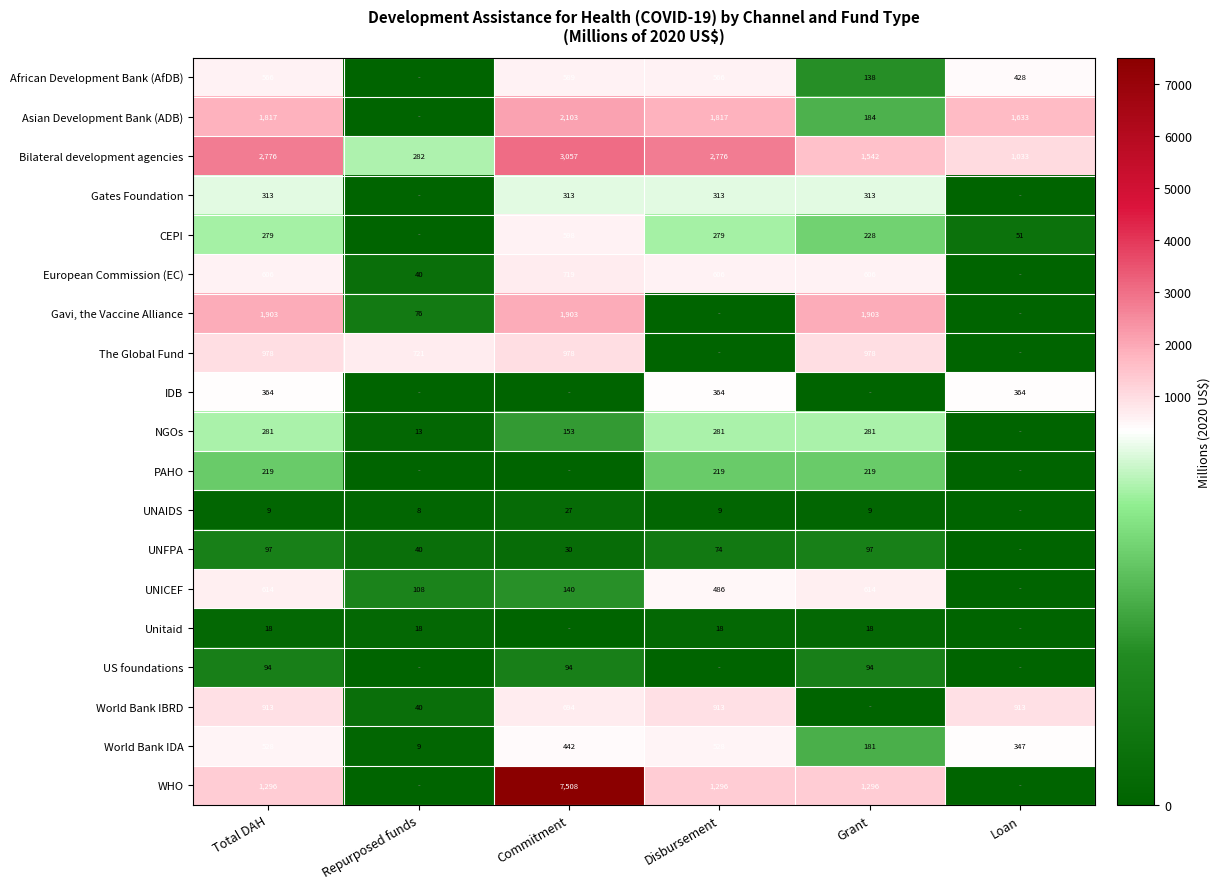

What is the total value across all series at Grant?

8699.0